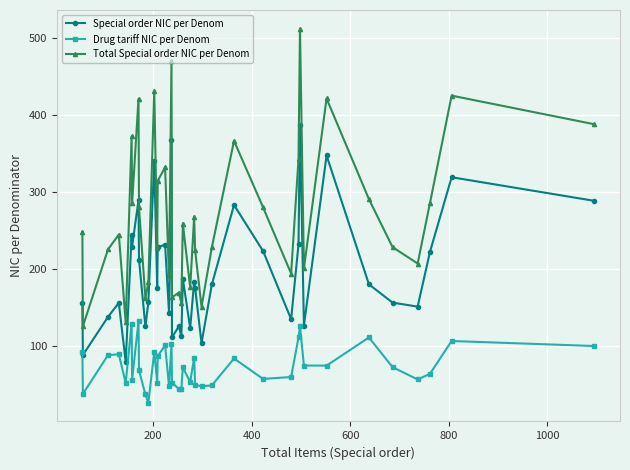

Which series has the largest total across all categories?

Total Special order NIC per Denom